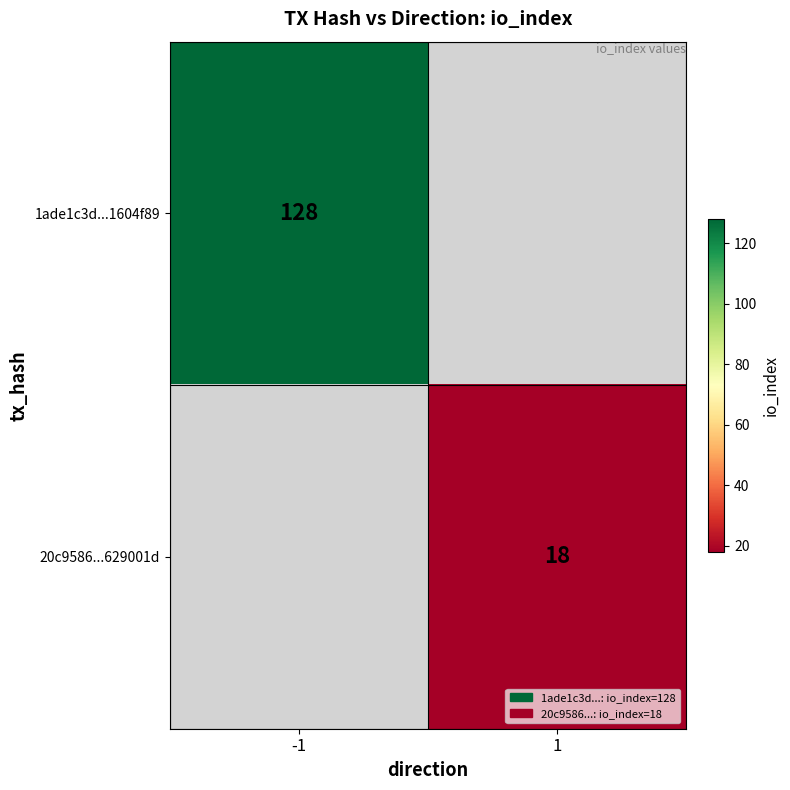

At how many categories does at least one series exceed 24?

1